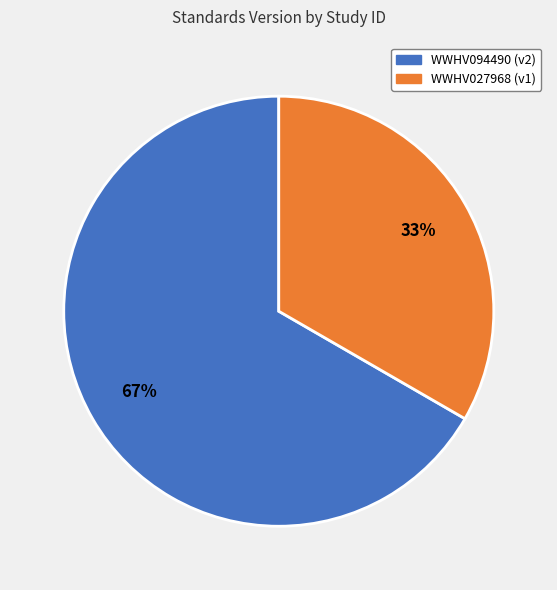

Rank the categories by value from lowest to highest.

WWHV027968, WWHV094490